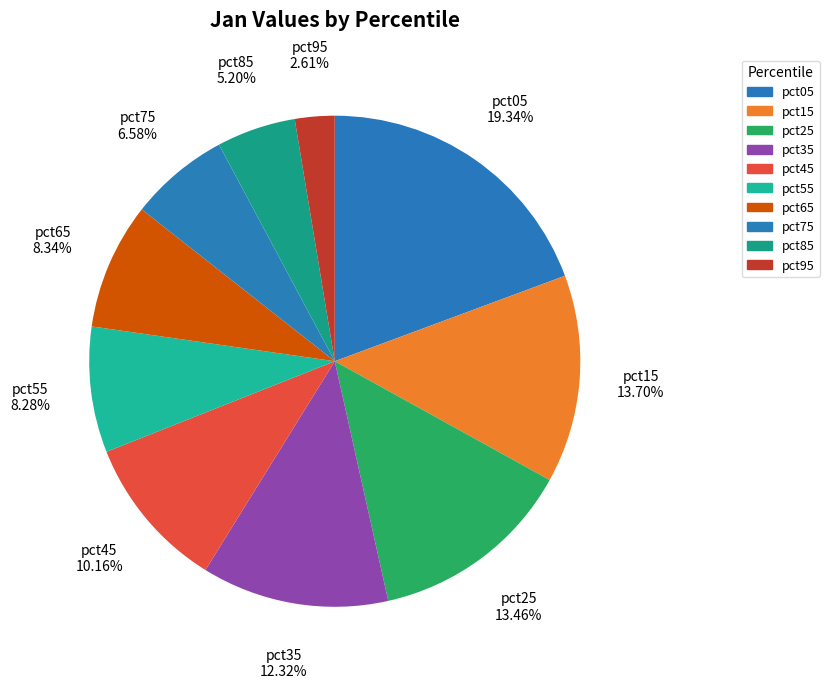

To the nearest percent, what percentage of the pie is pct95?

3%